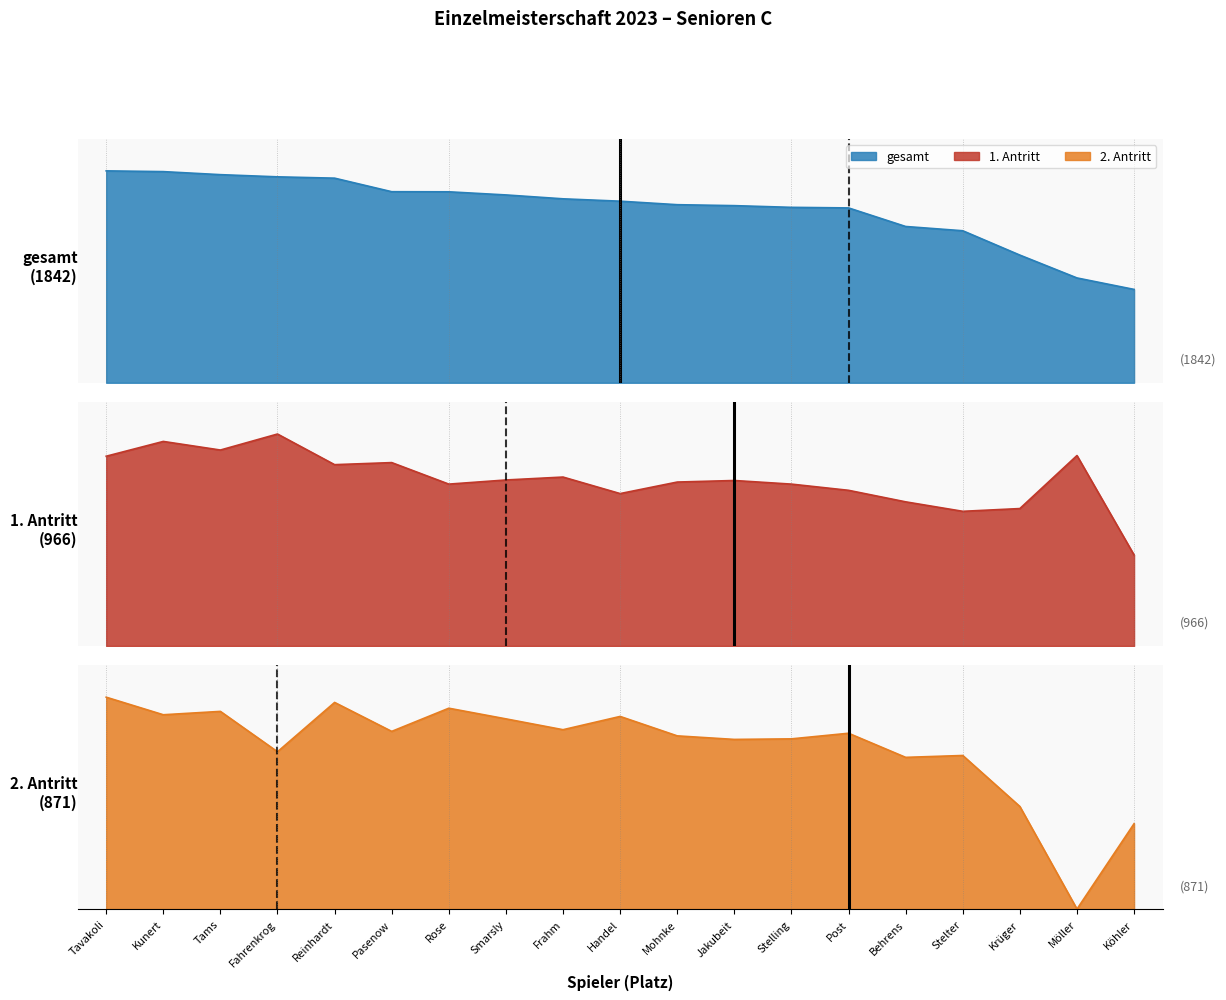

How many data points in gesamt are above 1916?

9